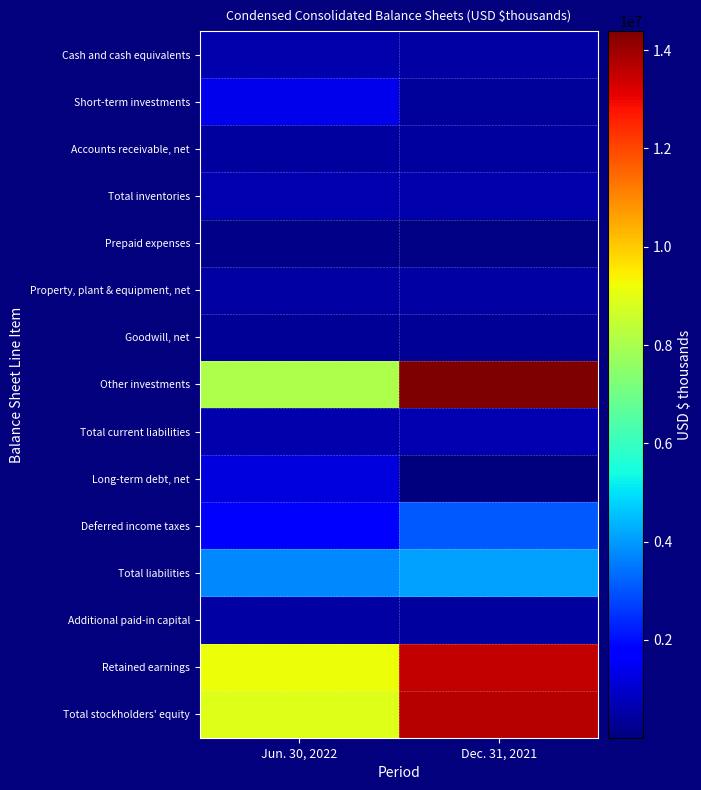

List the series in order of their peak value, lowest first.

Prepaid expenses, Goodwill, net, Accounts receivable, net, Additional paid-in capital, Property, plant & equipment, net, Cash and cash equivalents, Total inventories, Total current liabilities, Long-term debt, net, Short-term investments, Deferred income taxes, Total liabilities, Retained earnings, Total stockholders' equity, Other investments